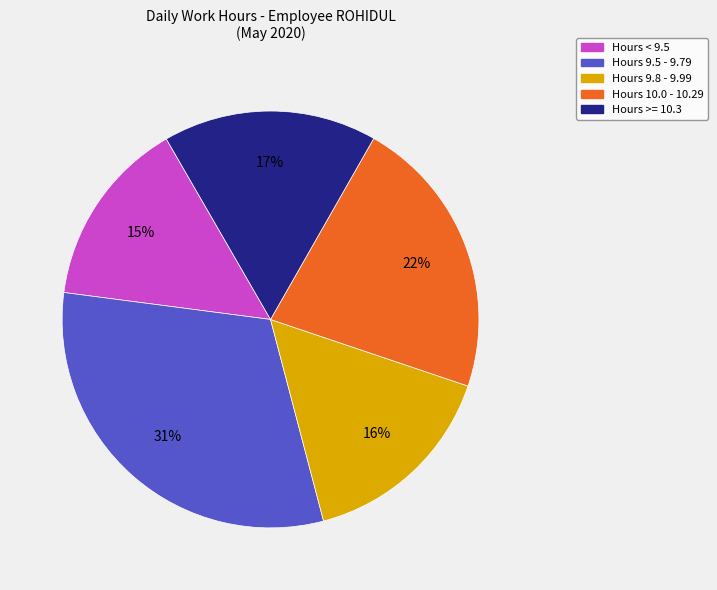

Does any single category account for the majority?

No